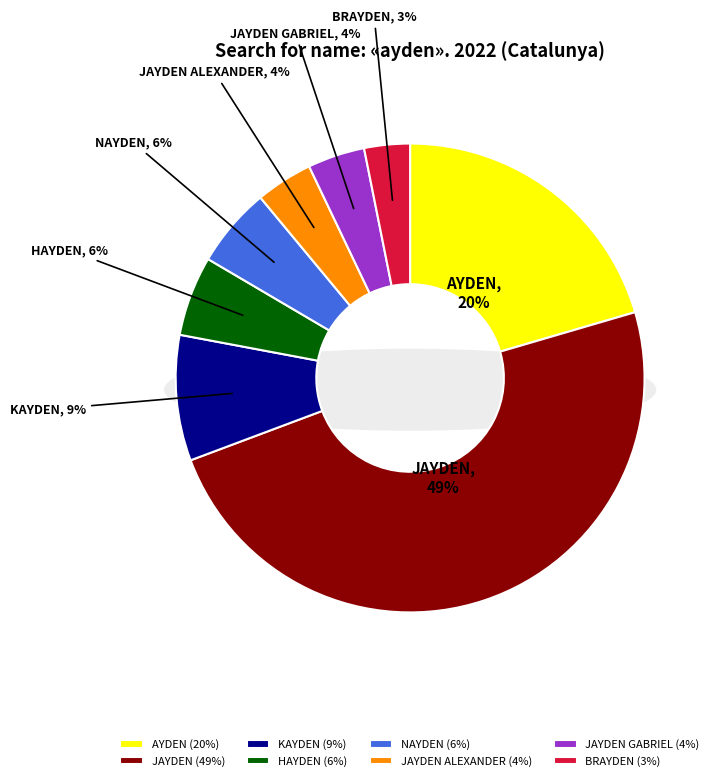

Does JAYDEN represent more than half of the total?

No